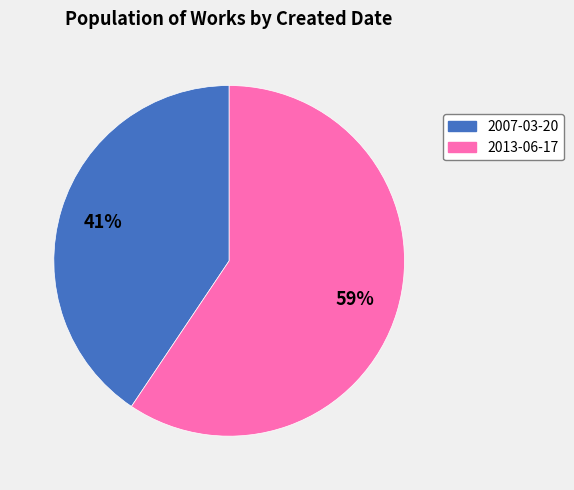

To the nearest percent, what percentage of the pie is 2007-03-20?

41%